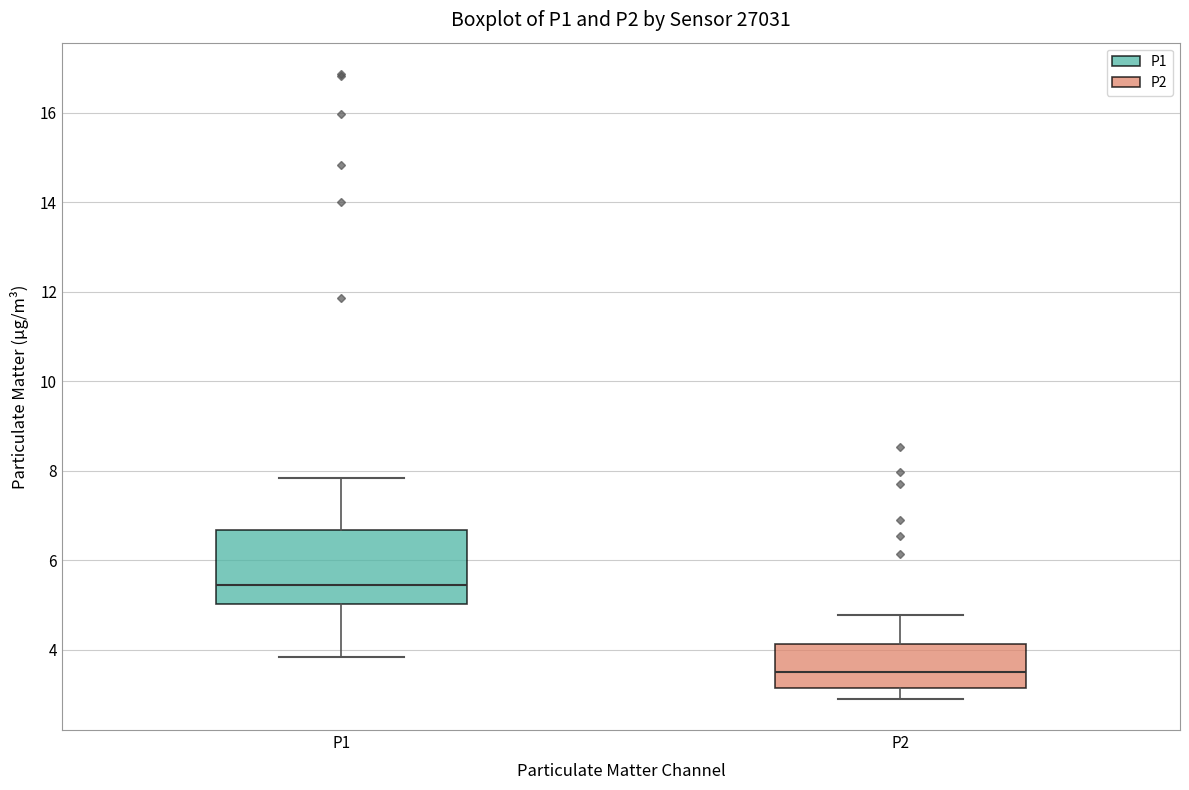

Which box has the lowest median line?

P2